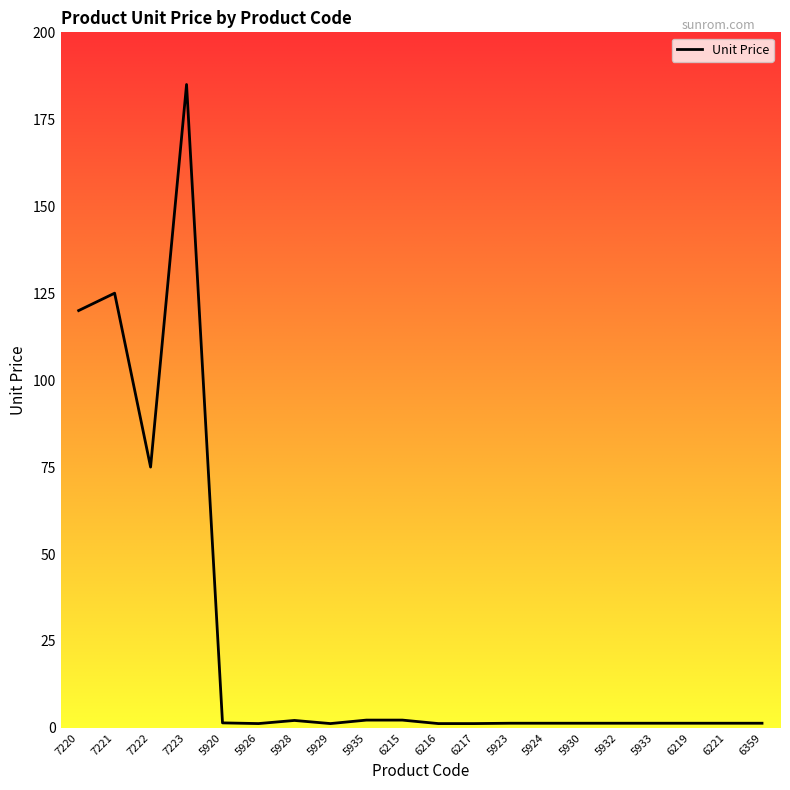

Is it true that the value at 7220 is 206.4?

False